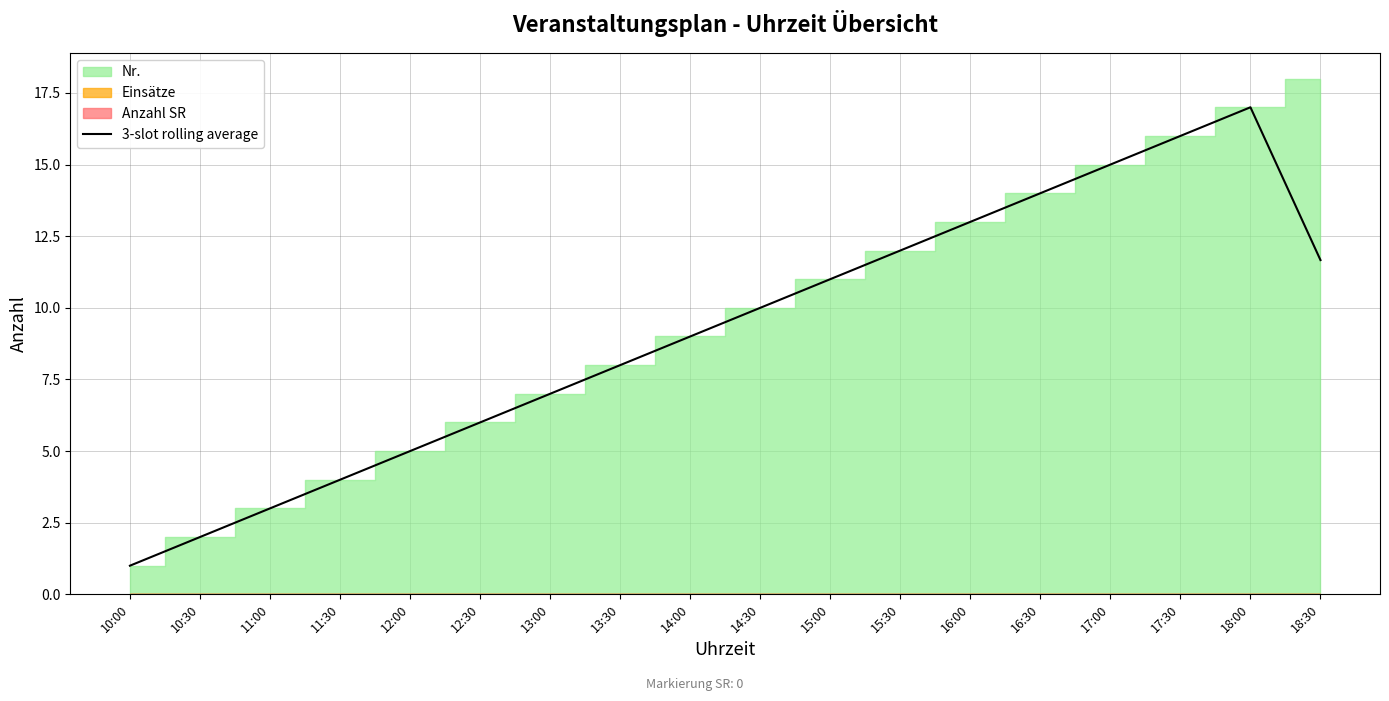

How many values exceed 10?

8